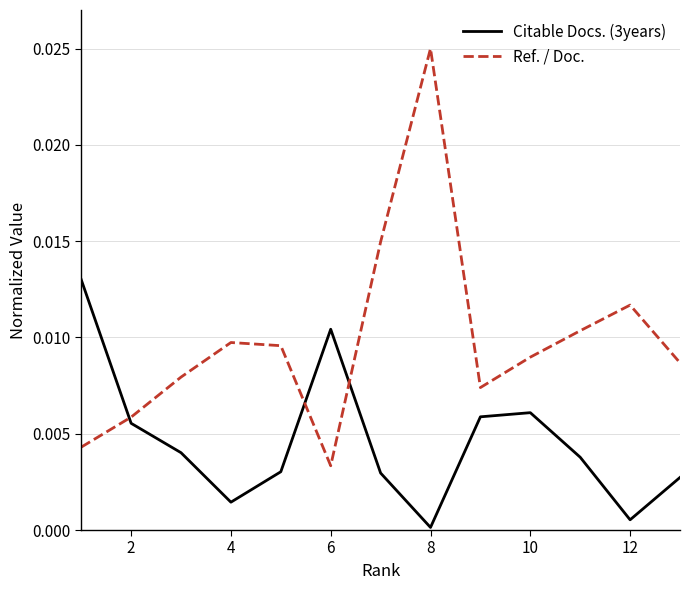

What are all the series names shown in the legend?

Citable Docs. (3years), Ref. / Doc.